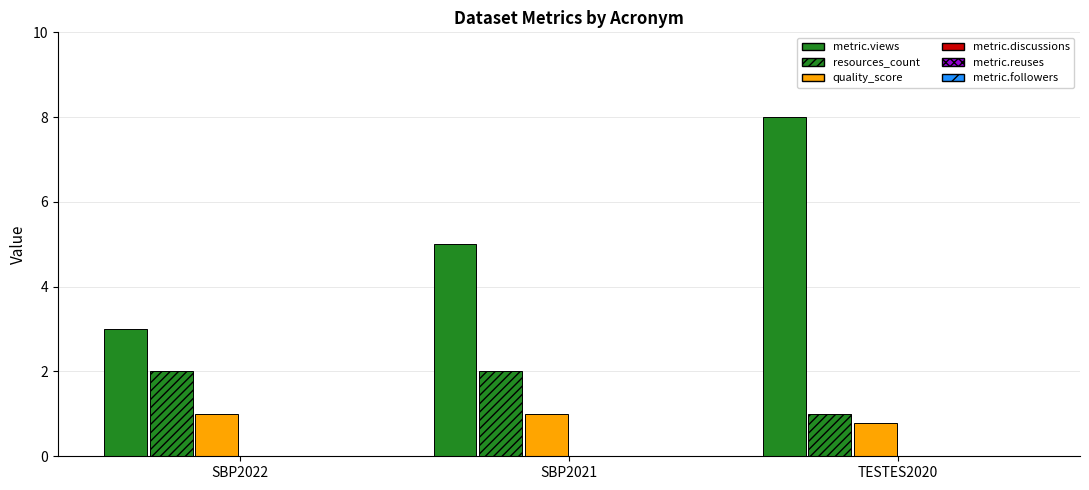

Which has a higher value, SBP2022 or TESTES2020?

TESTES2020